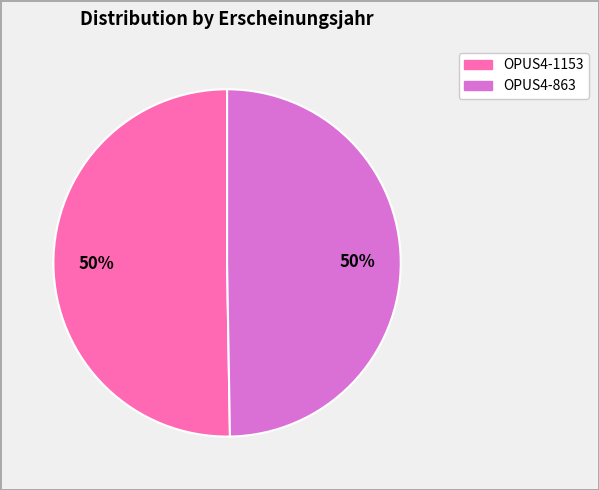

To the nearest percent, what percentage of the pie is OPUS4-1153?

50%